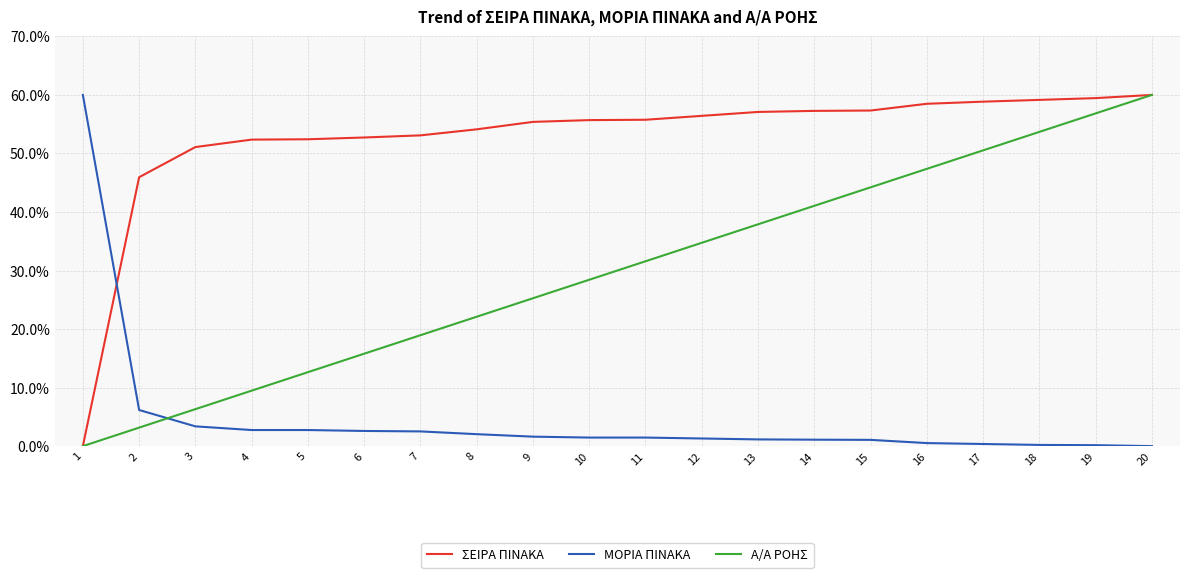

Which series changed the most between 14 and 19?

Α/Α ΡΟΗΣ